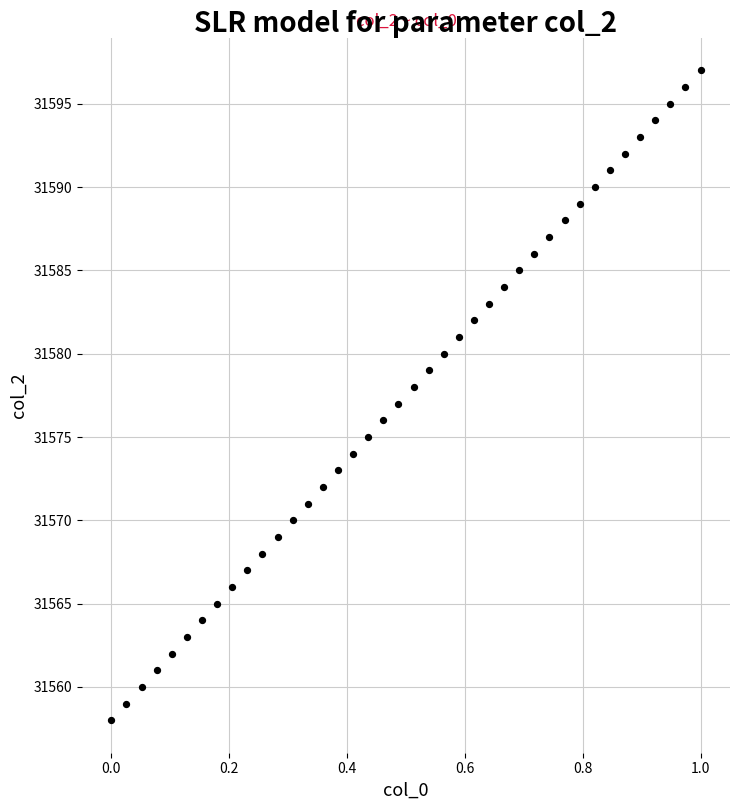

What is the range of Y values (max minus min)?

39